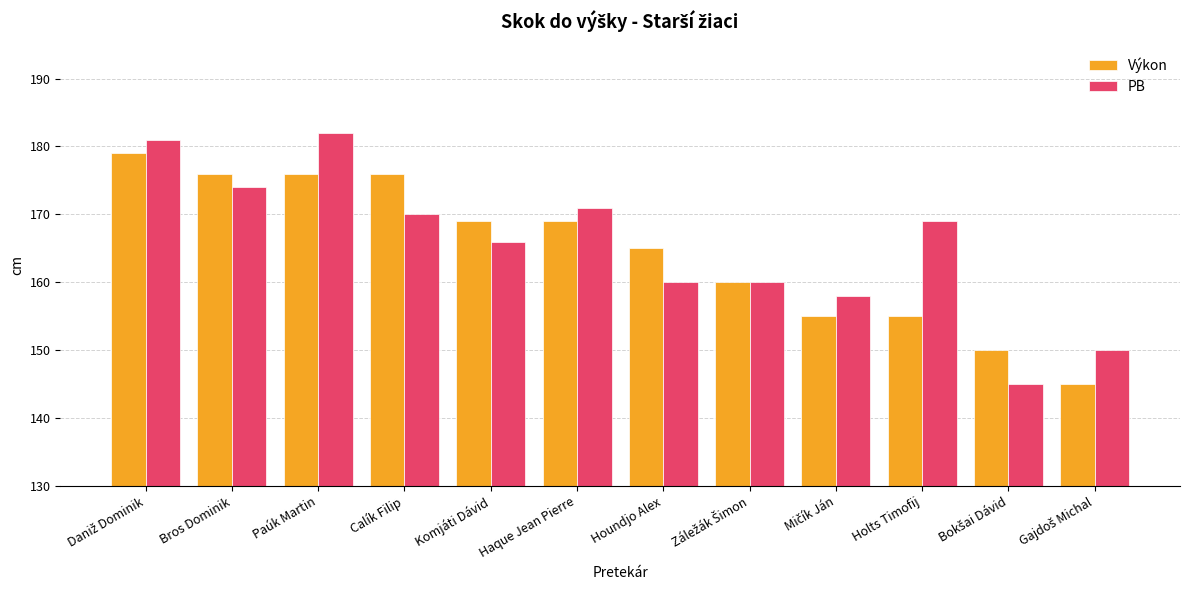

How many categories are shown in the chart?

12